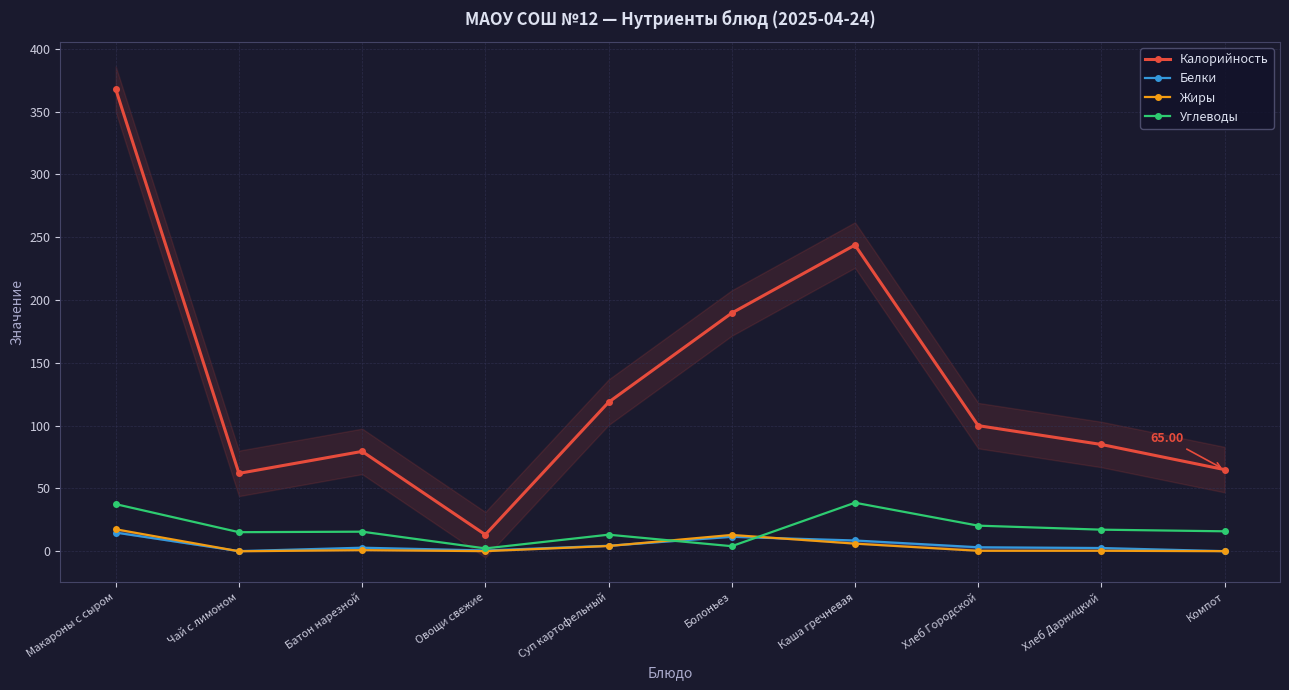

Count the number of data series in this chart.

4